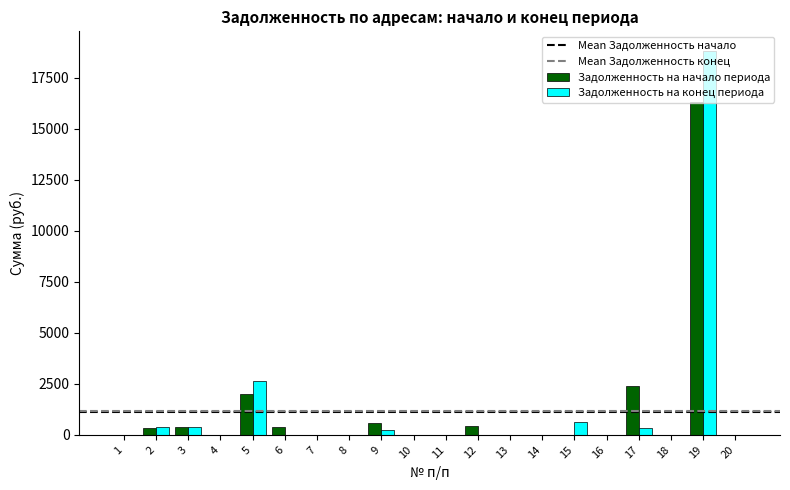

At which category is the sum across all series the highest?

19